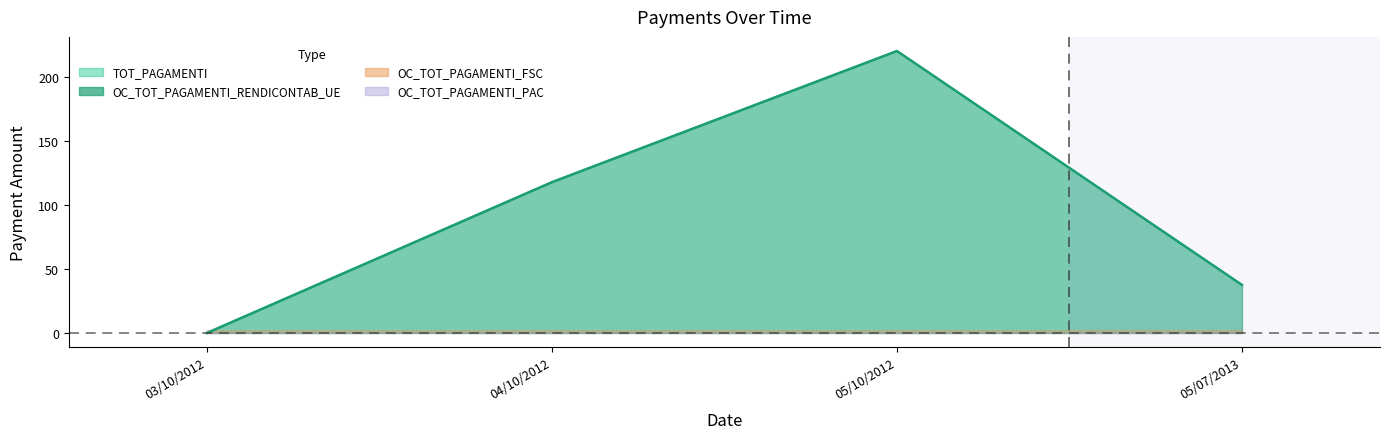

What is the difference between the maximum and second lowest values in the TOT_PAGAMENTI series?

182.9